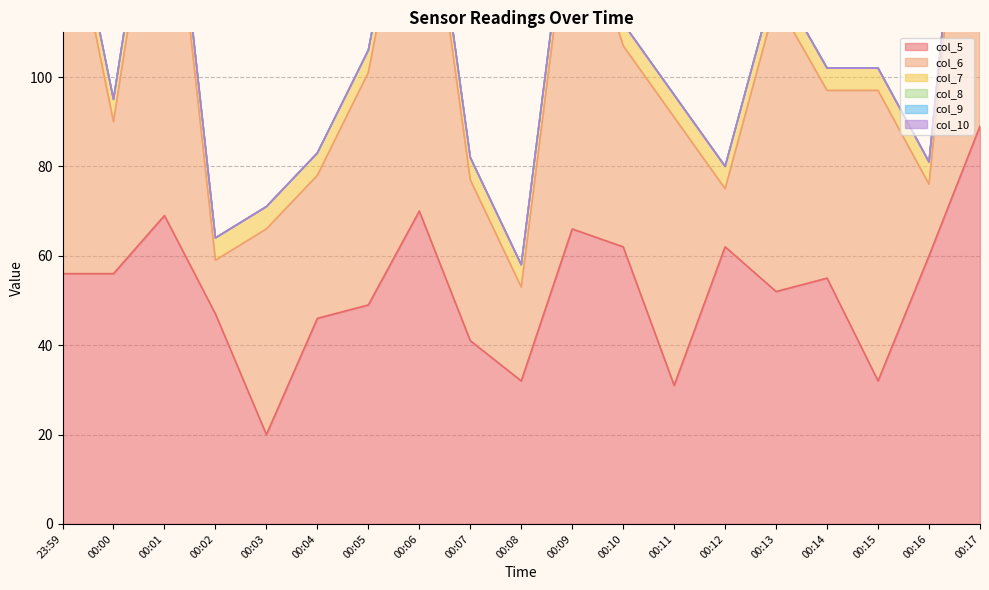

Is it true that col_7 equals 7 at 00:00?

False